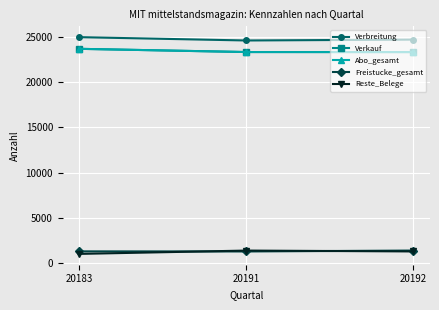

What is the greatest value displayed?

24989